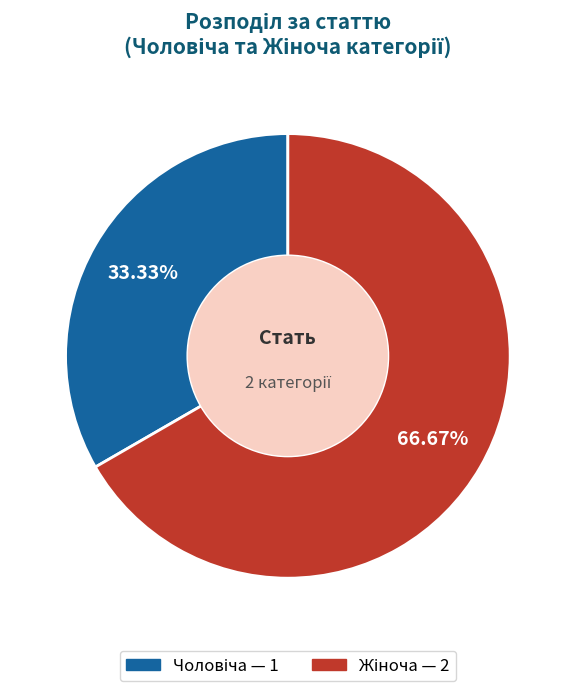

Count the number of slices in the pie.

2